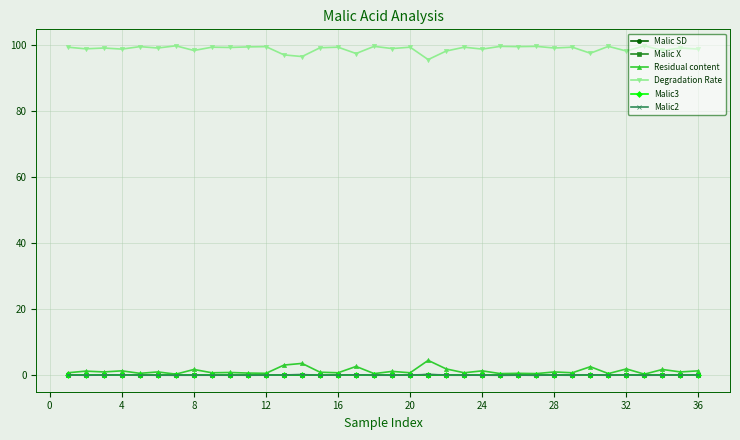

True or false: Malic2 has more than 2 points higher than both neighbors.

True